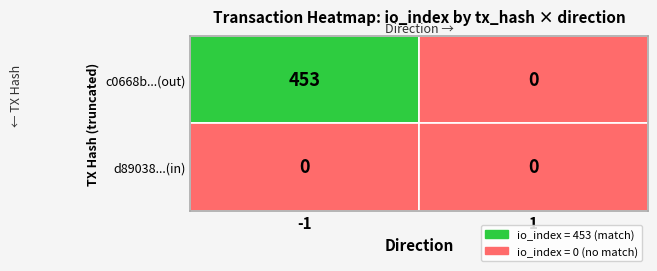

Count the d89038f10c486c22665de70ebef02952d976a7e values in the range 0 to 1.

2